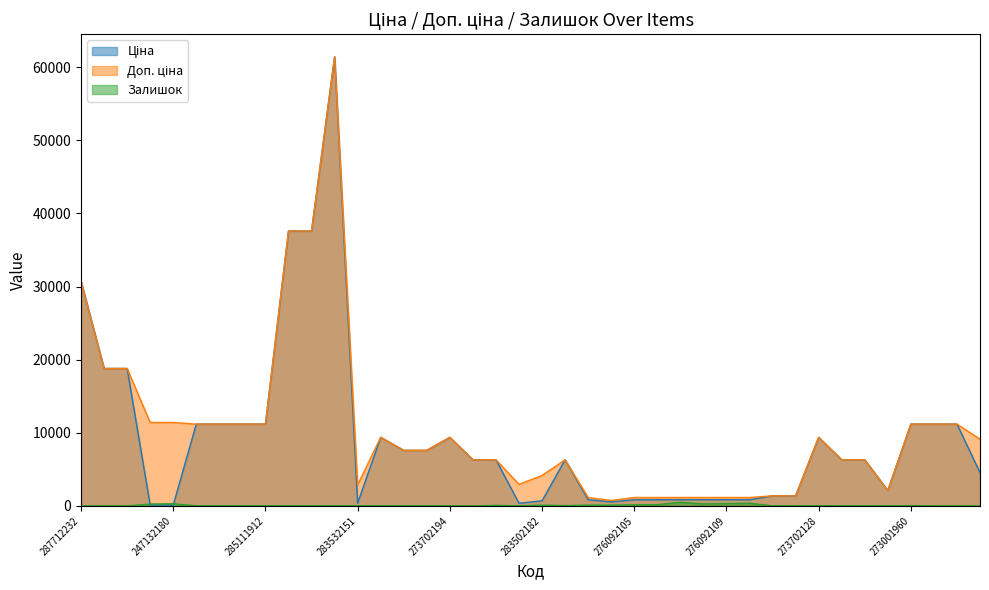

In Доп. ціна, how many points are higher than both neighbors (excluding endpoints)?

5